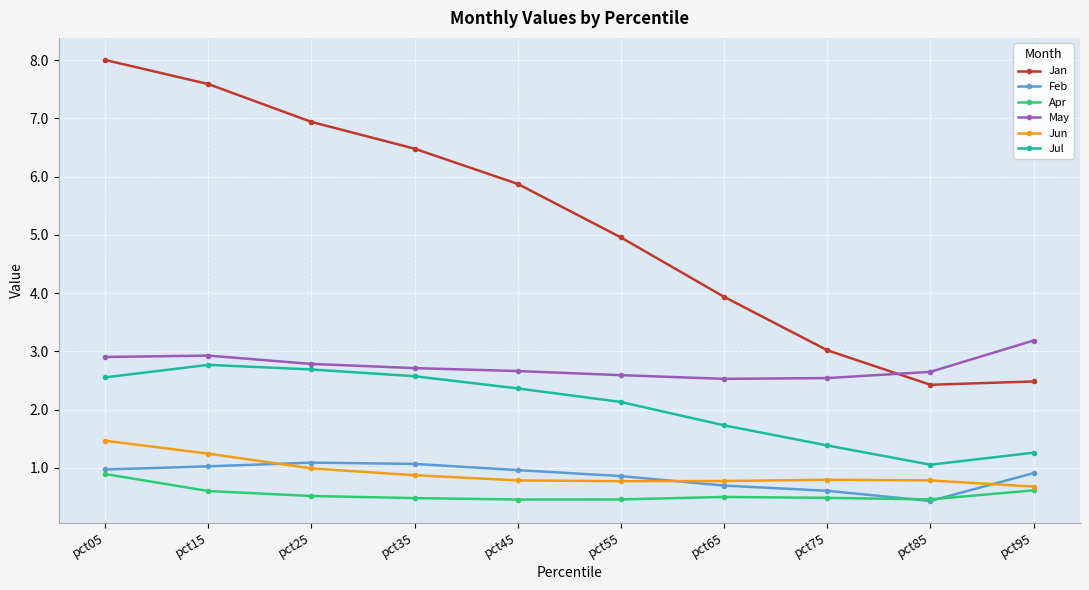

What is the greatest value displayed?

8.0